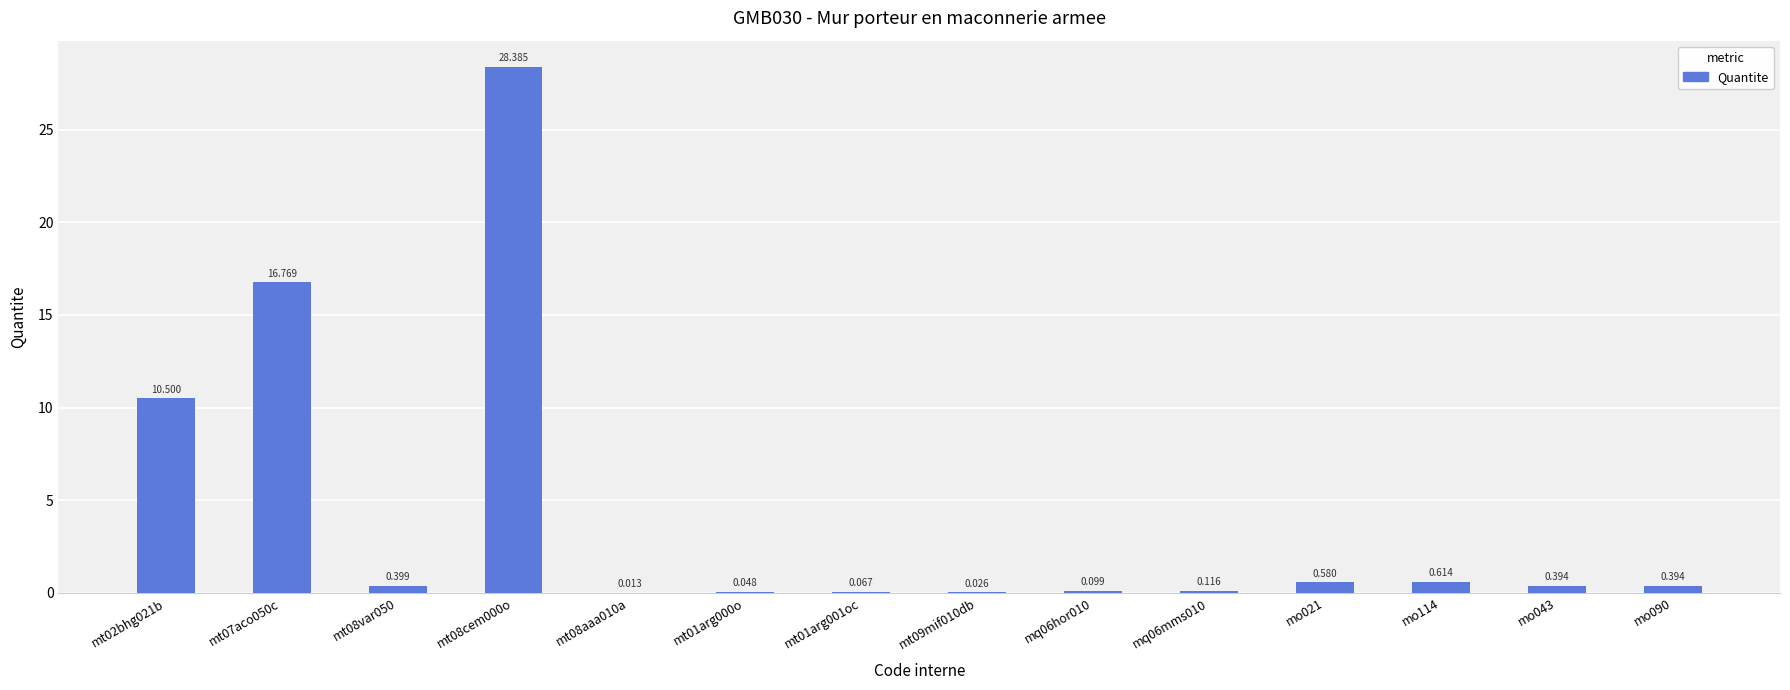

Between mt01arg001oc and mo021, which is larger?

mo021